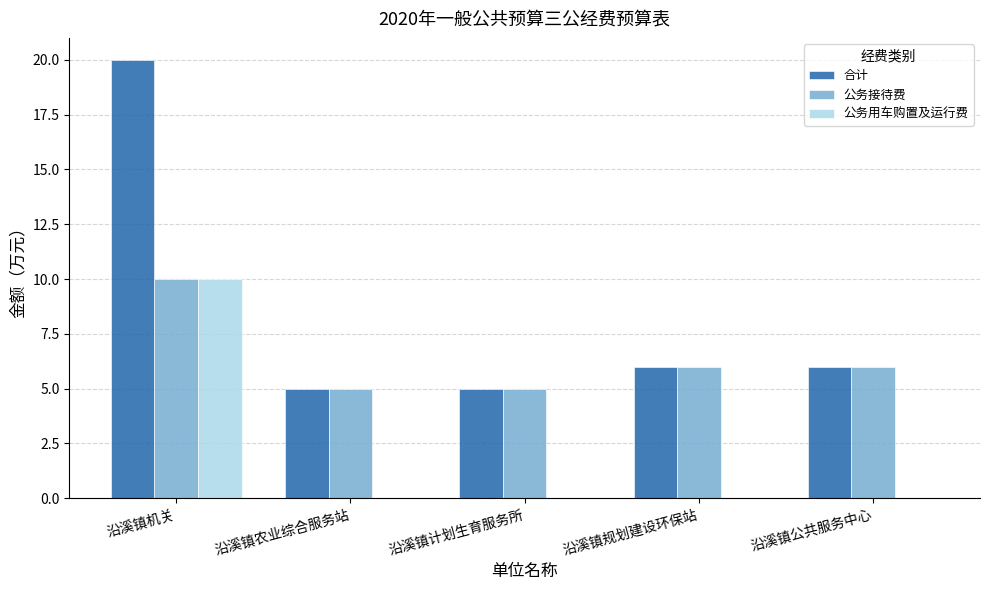

Reading left to right, what are all the values shown in this chart?

合计: 沿溪镇机关=20	沿溪镇农业综合服务站=5	沿溪镇计划生育服务所=5	沿溪镇规划建设环保站=6	沿溪镇公共服务中心=6
公务接待费: 沿溪镇机关=10	沿溪镇农业综合服务站=5	沿溪镇计划生育服务所=5	沿溪镇规划建设环保站=6	沿溪镇公共服务中心=6
公务用车购置及运行费: 沿溪镇机关=10	沿溪镇农业综合服务站=0	沿溪镇计划生育服务所=0	沿溪镇规划建设环保站=0	沿溪镇公共服务中心=0